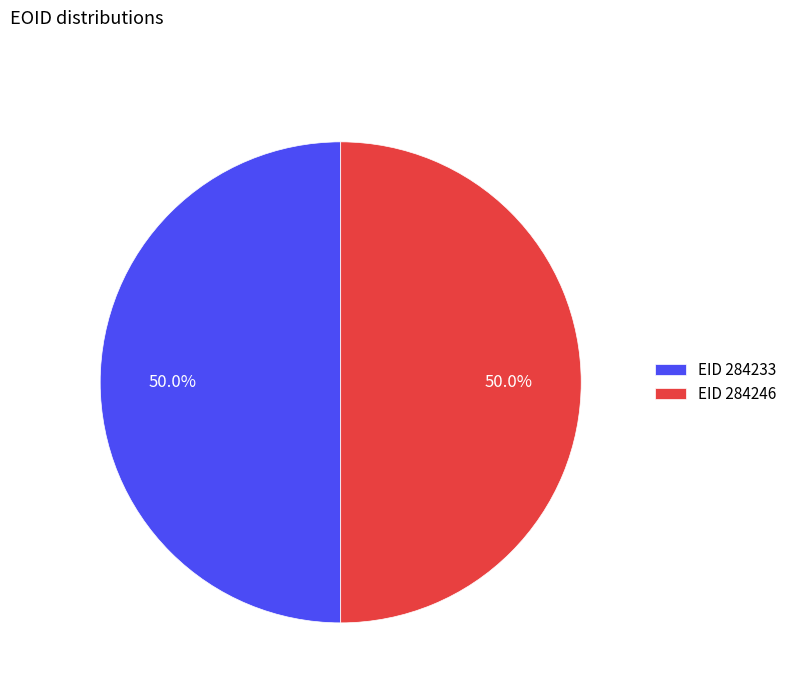

Approximately how many times larger is the value at EID 284246 compared to EID 284233?

1.0